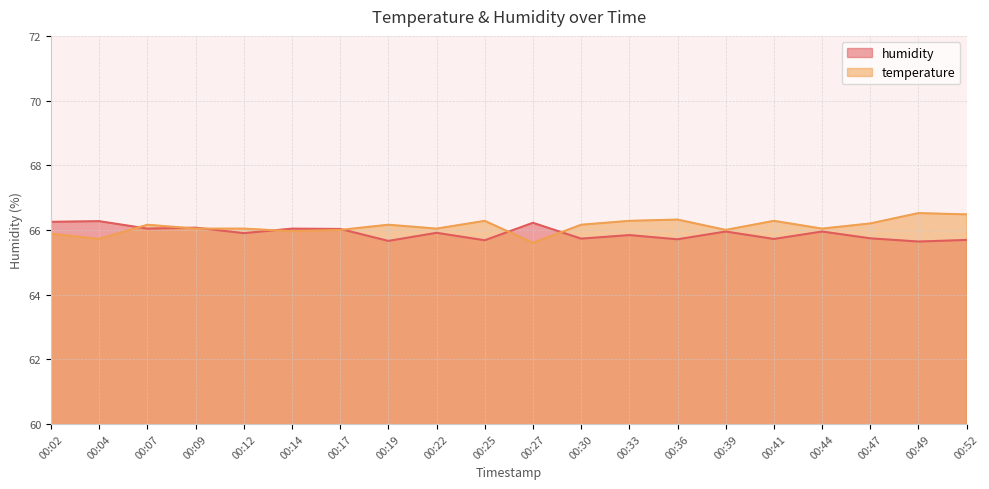

True or false: humidity and temperature intersect in this chart.

True